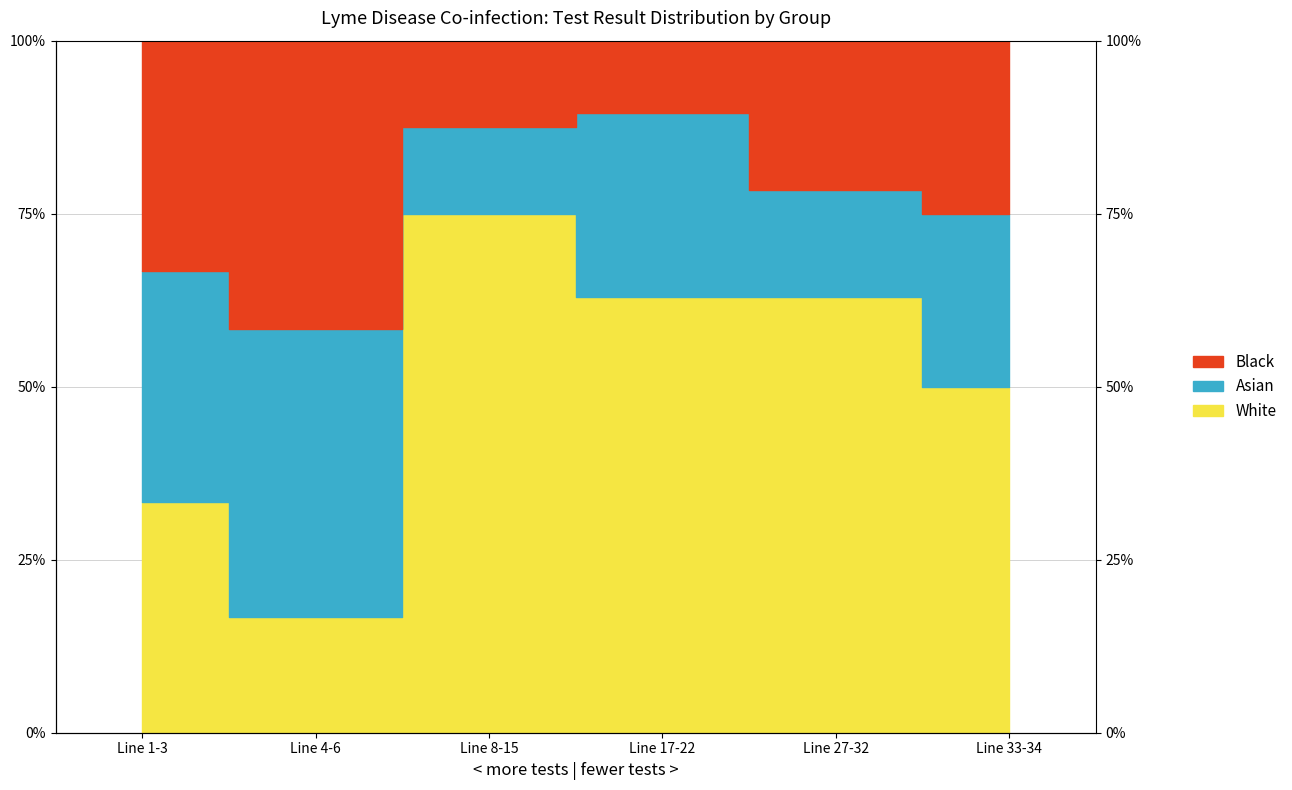

What is the difference between the second highest and second lowest values in the Black series?

20.8